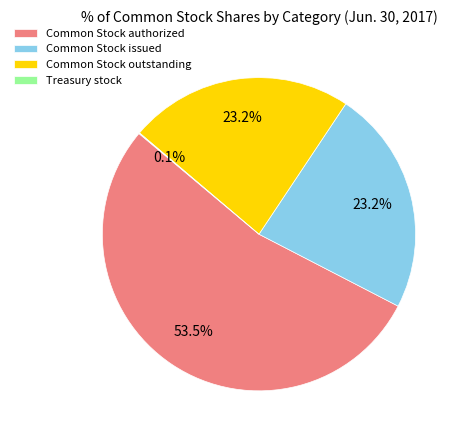

To the nearest percent, what percentage of the pie is Common Stock issued?

23%